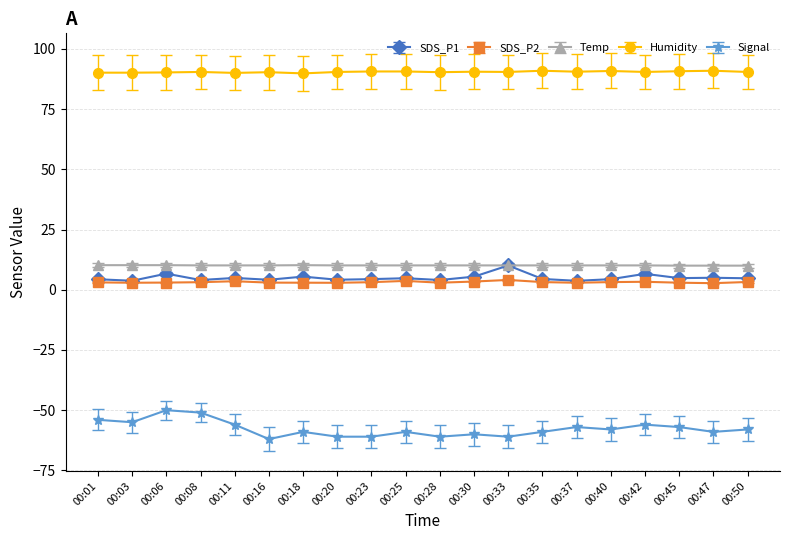

What is the greatest value displayed?

90.9